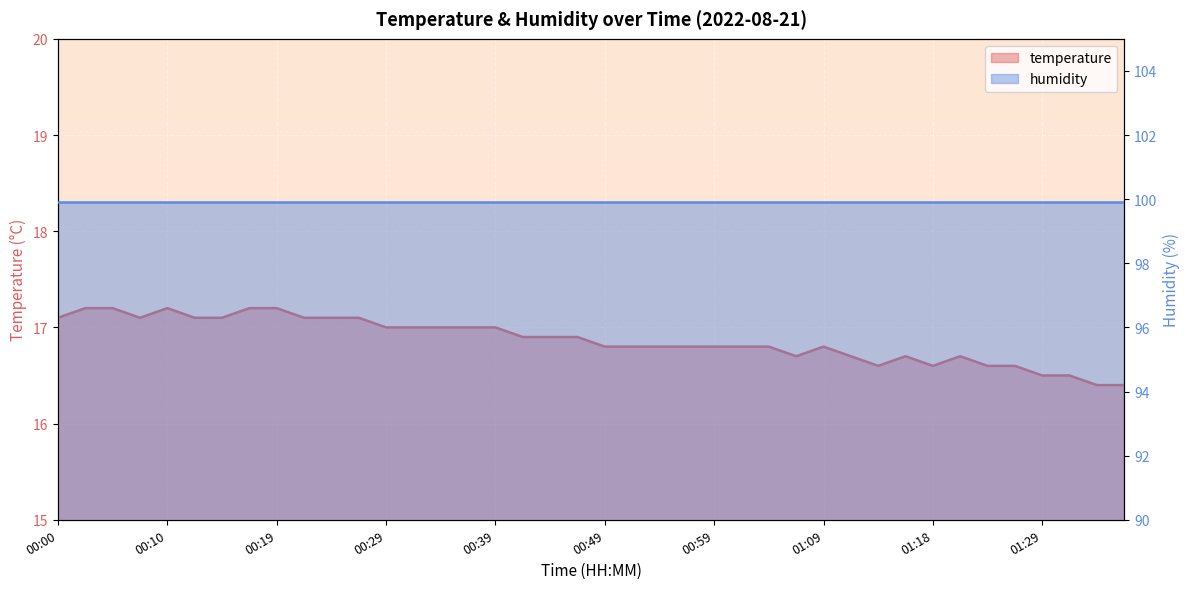

The chart shows a value of 16.5 at 01:29. True or false?

True